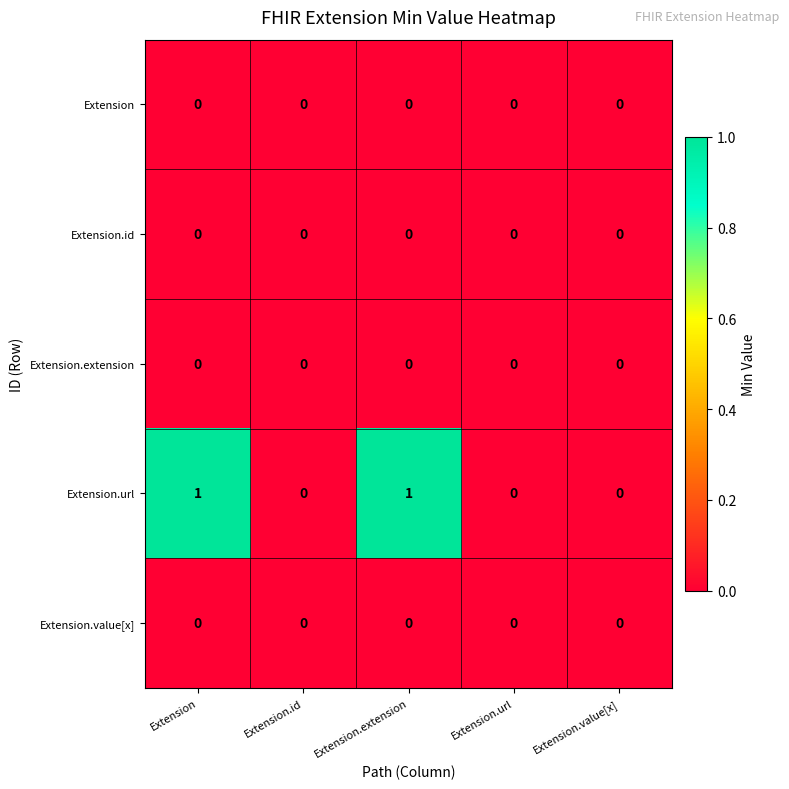

What is the total value across all series at Extension?

1